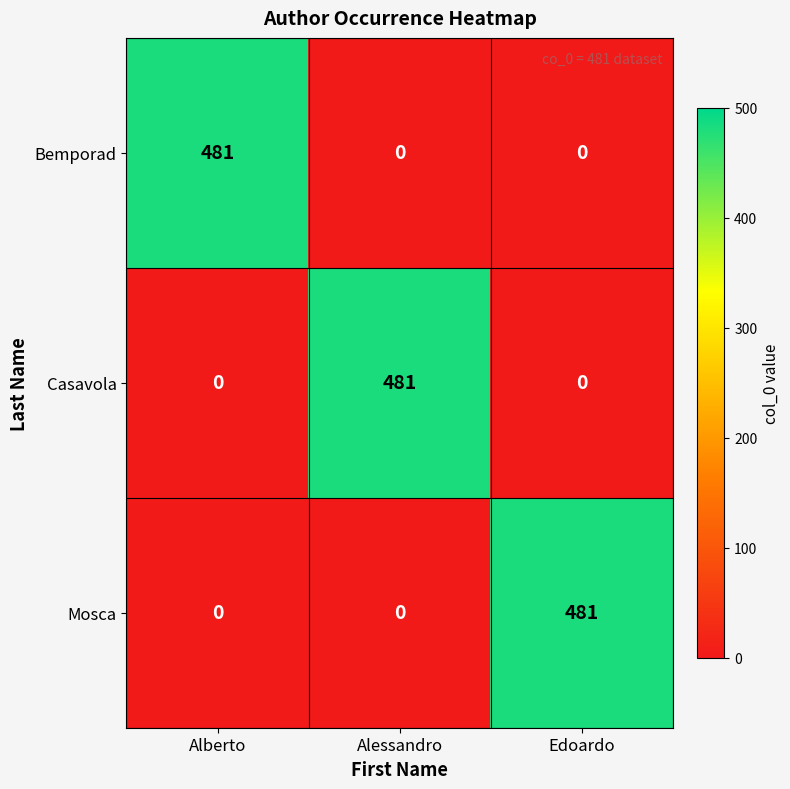

What is the difference between the maximum and second lowest values in the Mosca series?

481